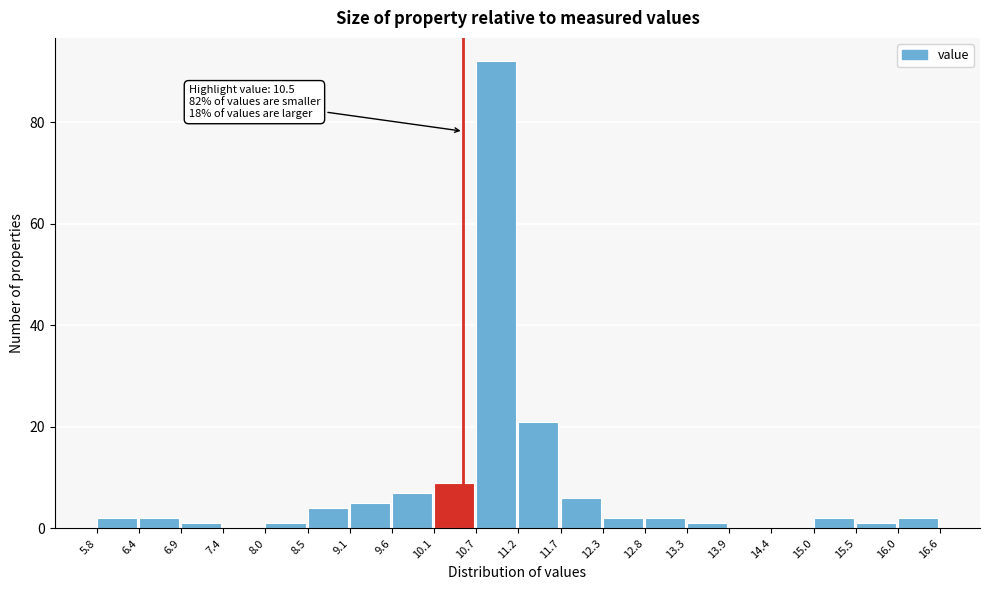

Which range on the x-axis has the tallest bar?

10.7 to 11.2